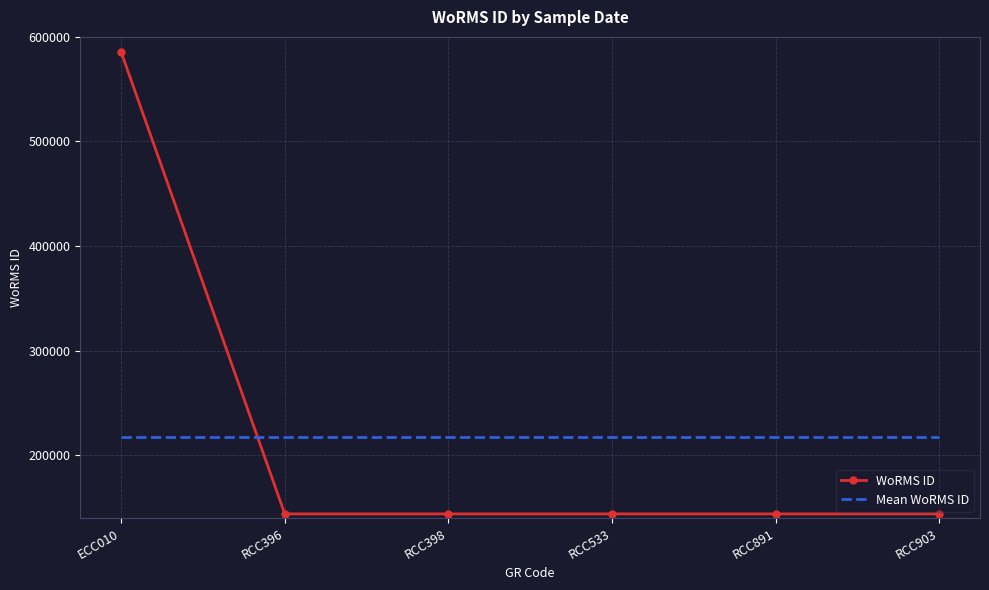

Read the WoRMS ID value at RCC398.

143947